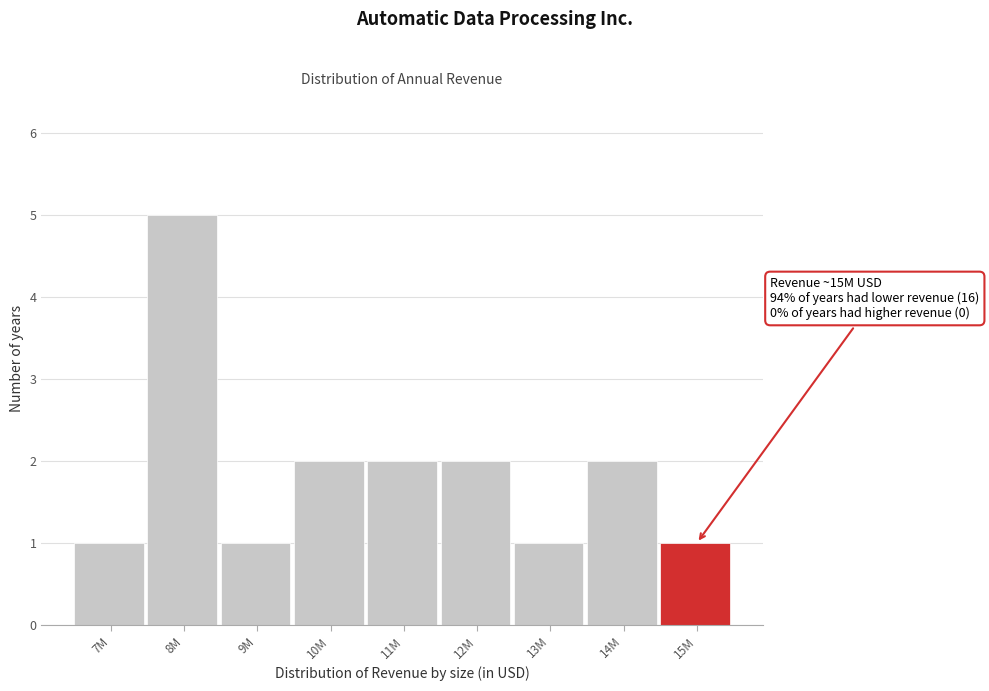

Reading right to left, list all the values displayed in this chart.

1	2	1	2	2	2	1	5	1